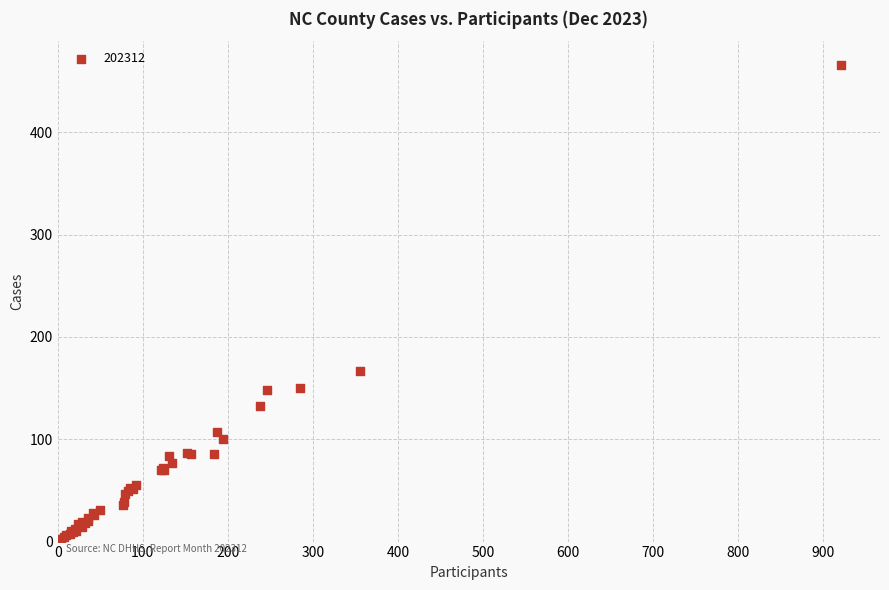

What Y value in the scatter plot is closest to 234?

167